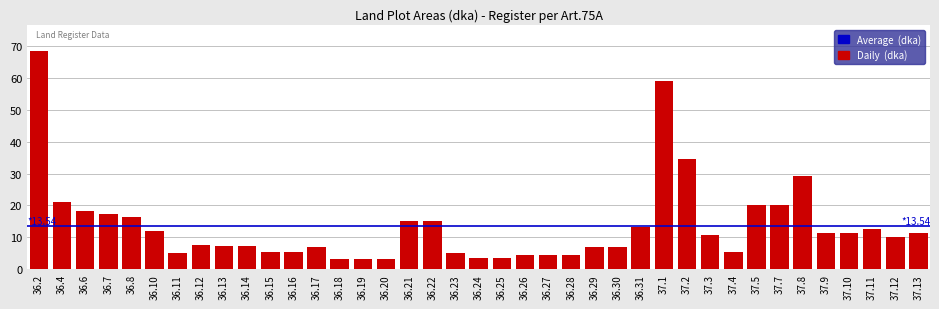

The value at 36.17 is 2.8. True or false?

False